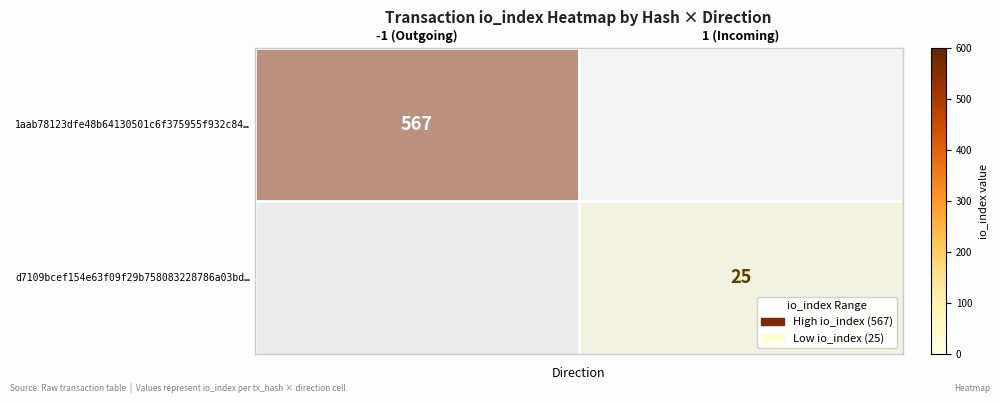

The d7109bcef154e63f09f29b758083228786a03bd… series shows 41 at 1 (Incoming). True or false?

False